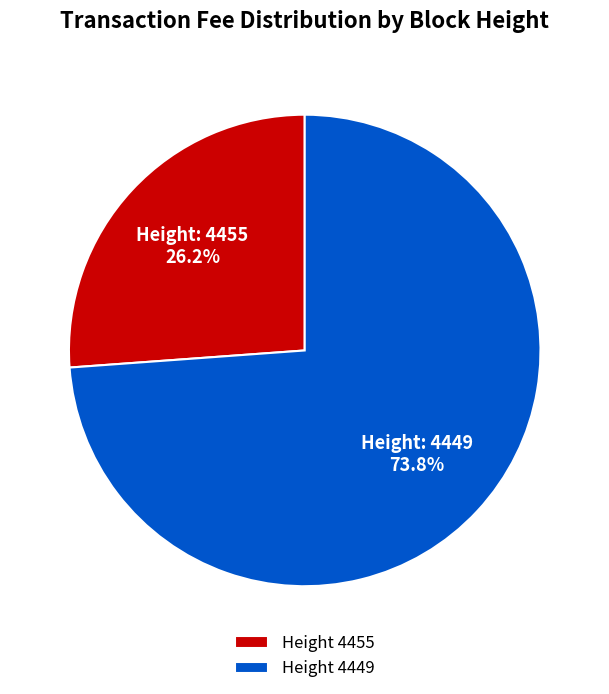

Is there a majority slice in this chart?

Yes